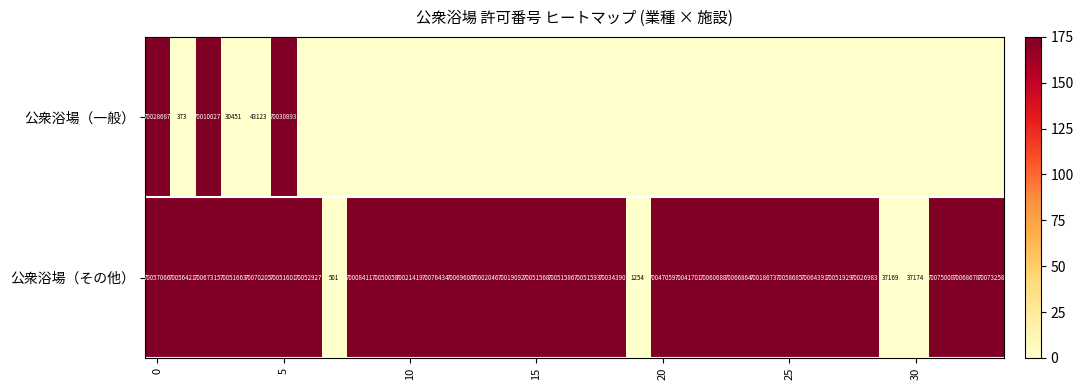

True or false: 公衆浴場（その他） has a value of 43700261 at 0.

False